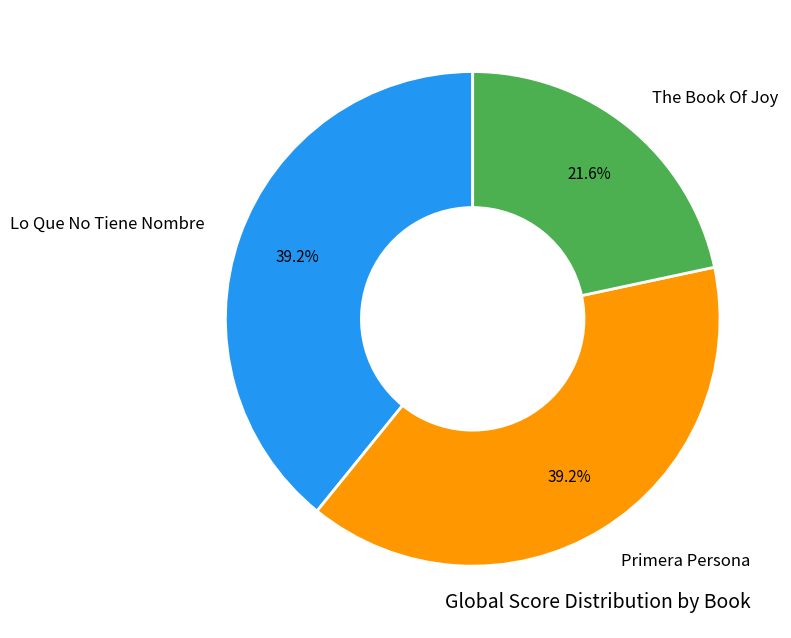

What percentage do The Book Of Joy and Lo Que No Tiene Nombre together represent?

60.8%